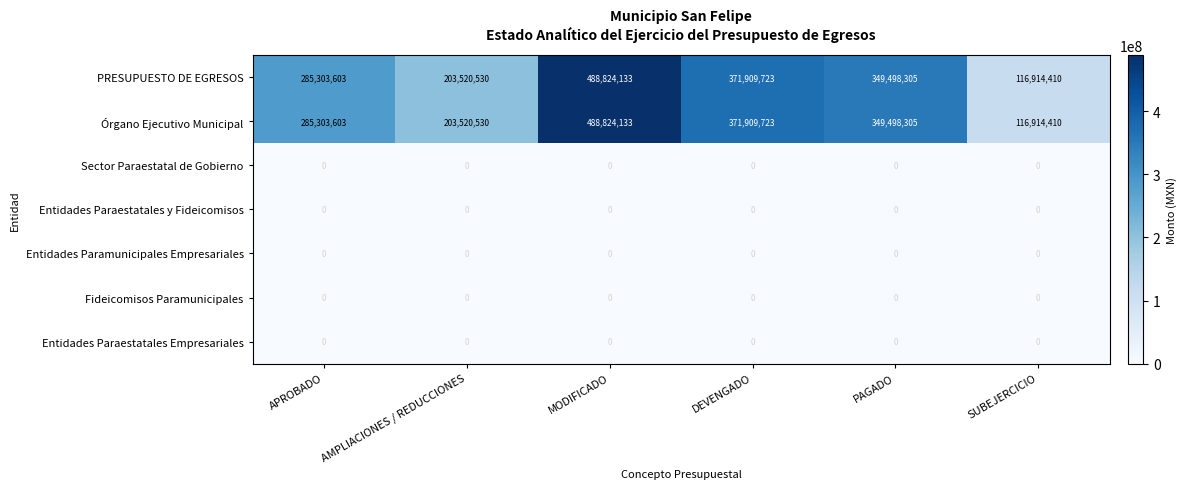

What is the difference between the highest and lowest values at DEVENGADO?

371909723